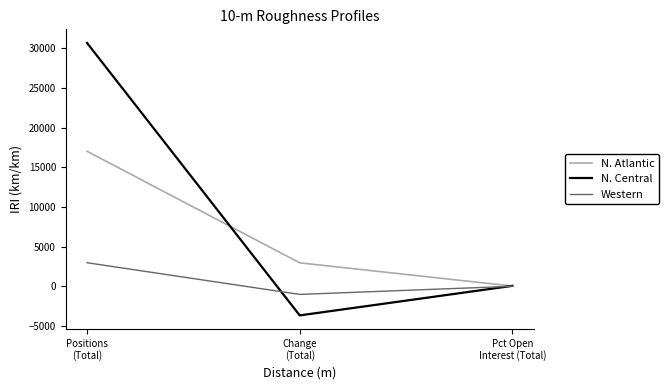

What is the sum of the N. Central values at Change
(Total) and Pct Open
Interest (Total)?

-3604.2